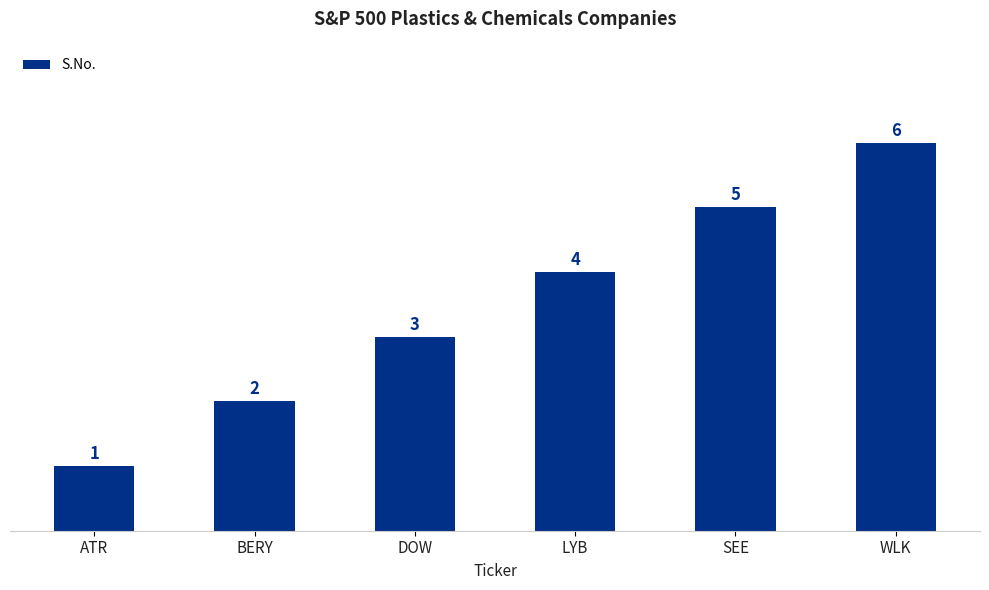

Which label corresponds to the largest value in the chart?

WLK